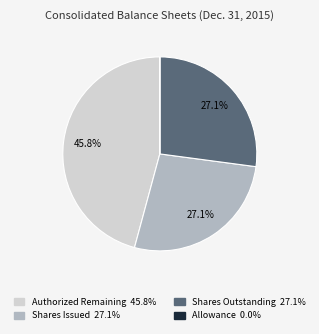

Is there a majority slice in this chart?

No